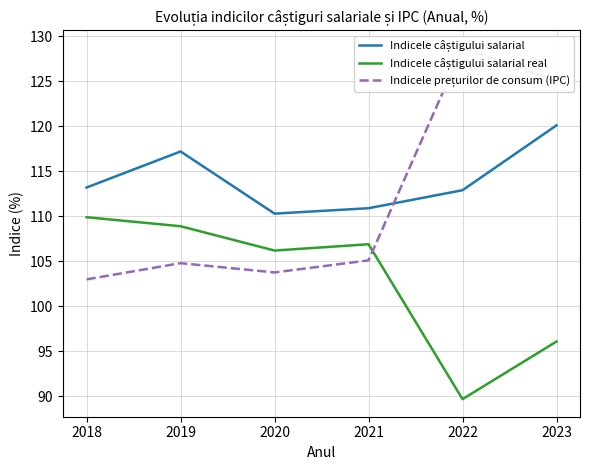

Is this an area chart (filled region under the line)?

No